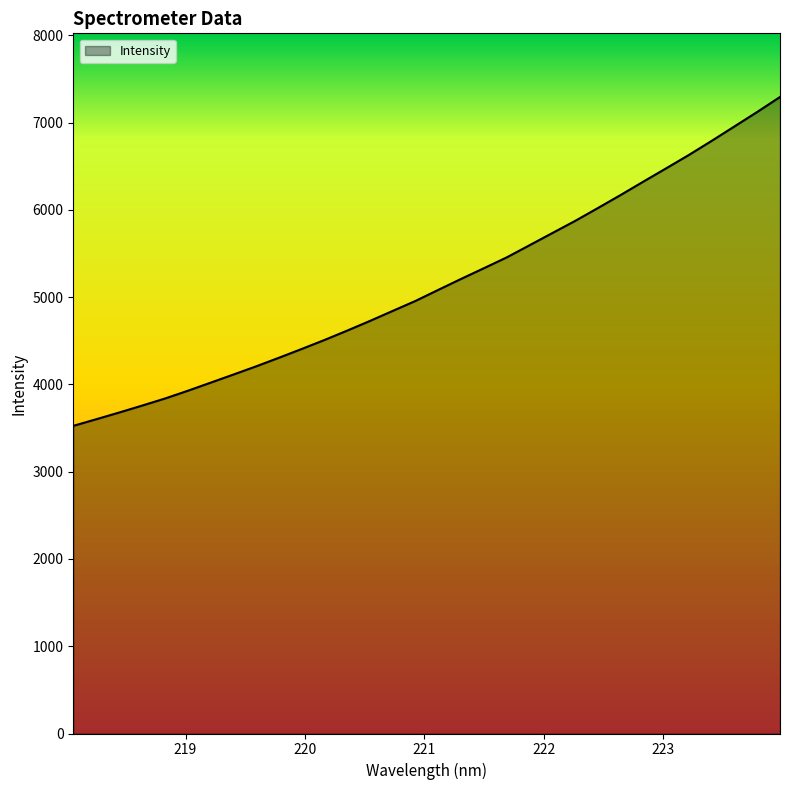

What is the greatest value displayed?

7293.6